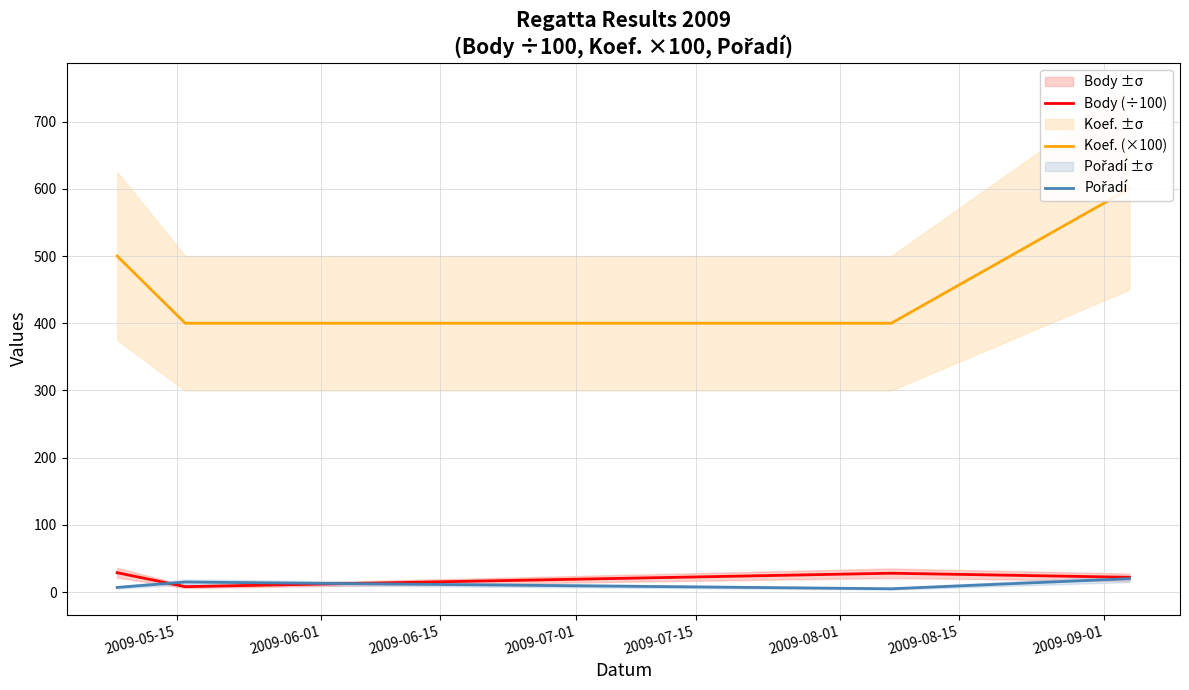

How many Koef. (×100) values are between 400 and 600?

4